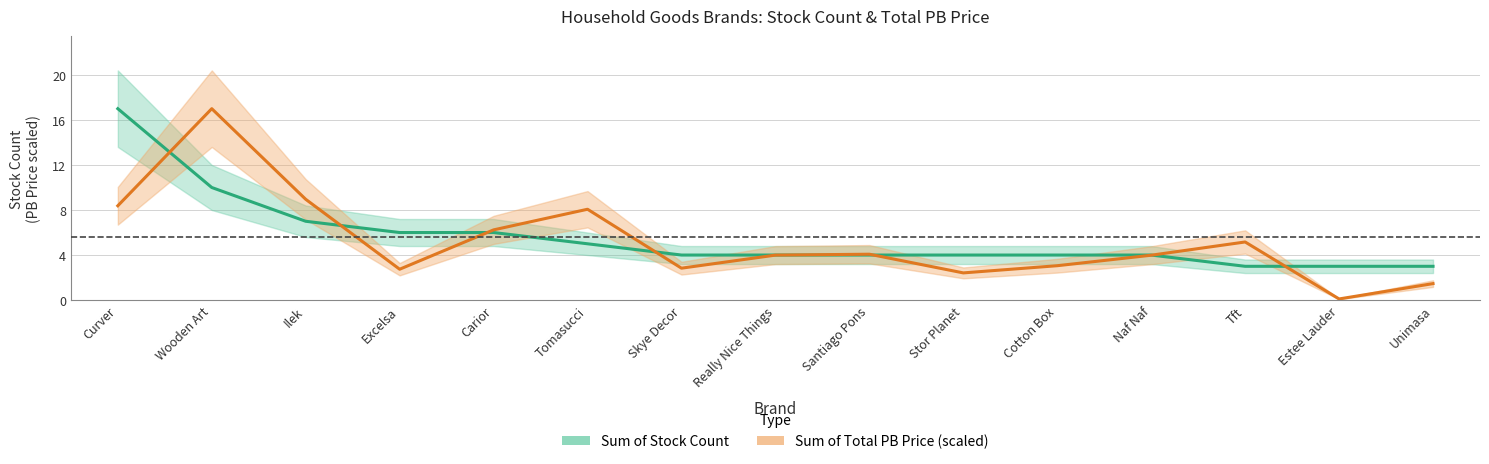

Reading left to right, what are all the values shown in this chart?

Sum of Stock Count: 17.0	10.0	7.0	6.0	6.0	5.0	4.0	4.0	4.0	4.0	4.0	4.0	3.0	3.0	3.0
Sum of Total PB Price (scaled): 8.4	17.0	9.0	2.7	6.2	8.1	2.8	4.0	4.1	2.4	3.1	4.0	5.2	0.1	1.5